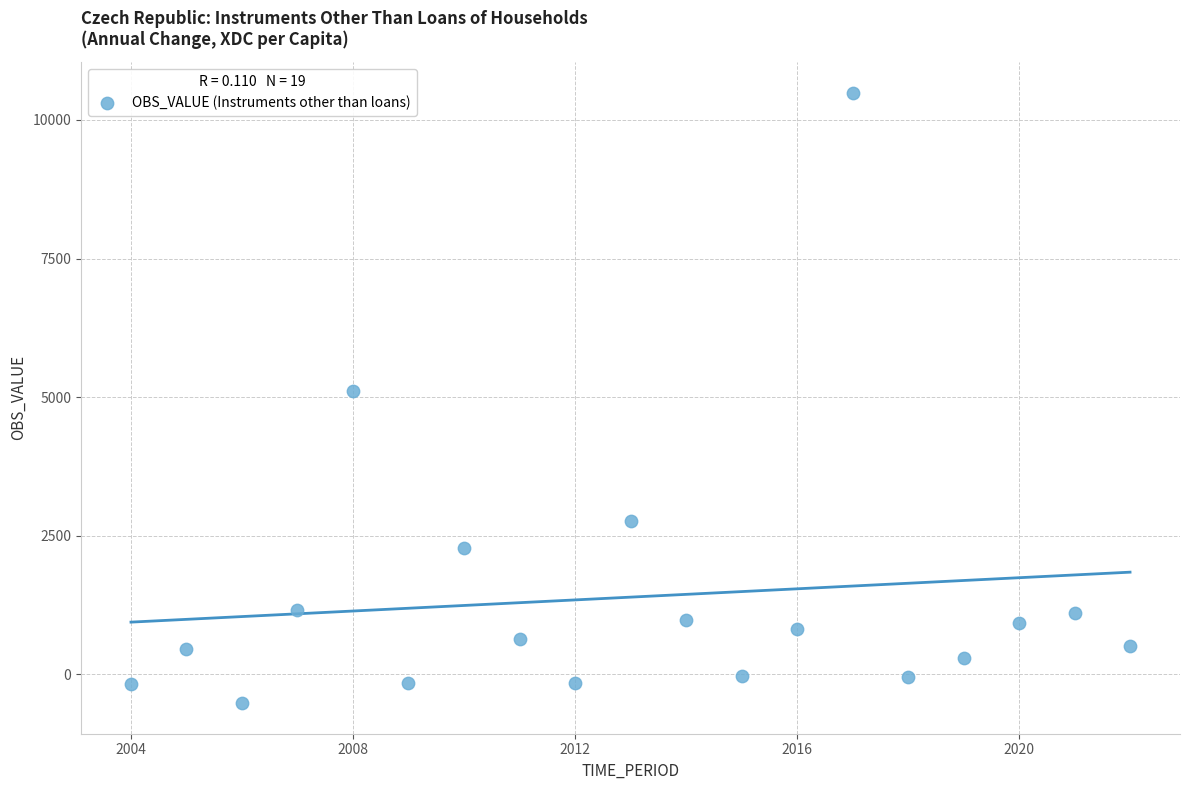

What Y value in the scatter plot is closest to 4986?

5108.8